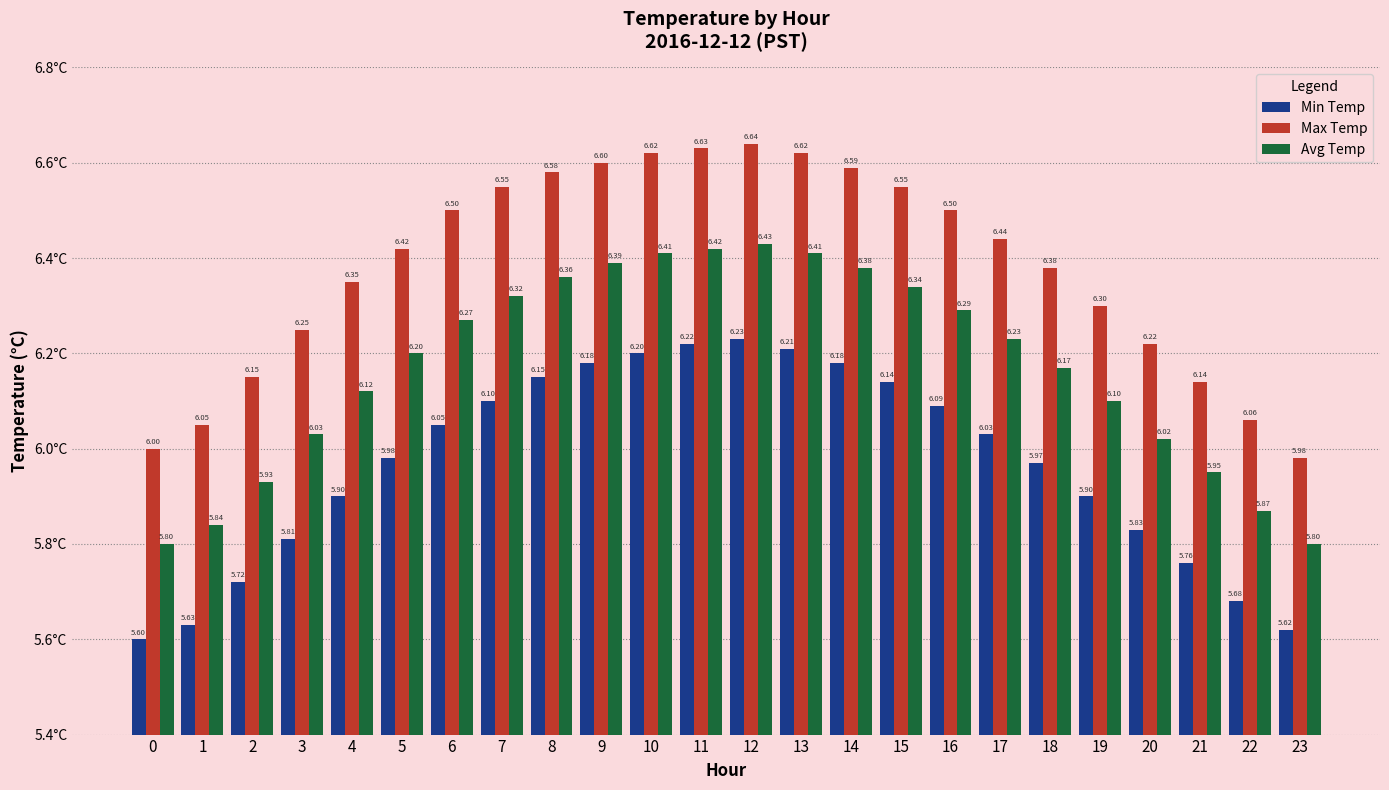

What is the difference between the maximum and minimum values in the Max Temp series?

0.7